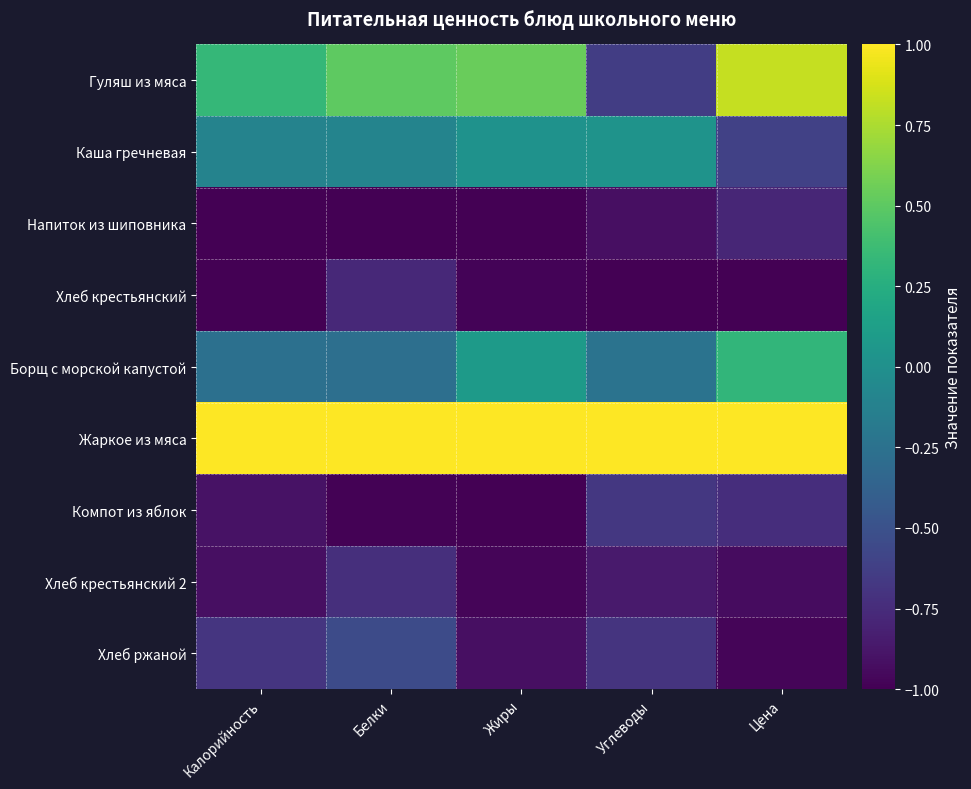

Which series has the largest total across all categories?

Жаркое из мяса